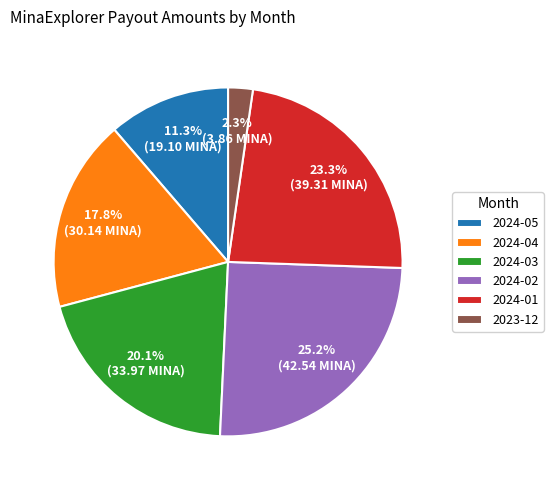

Which category has the smallest portion of the pie?

2023-12